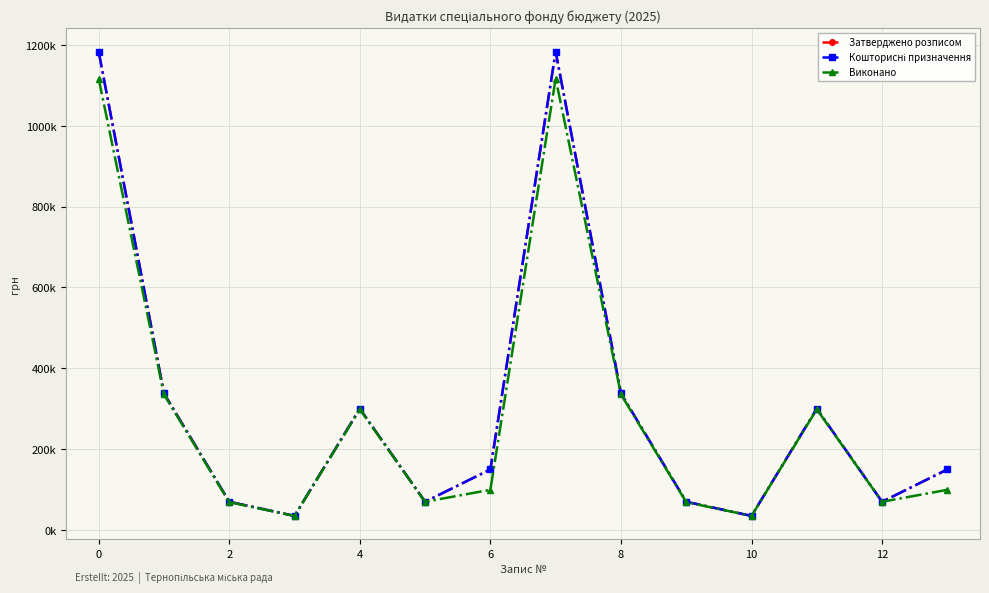

What is the minimum value for Кошторисні призначення?

35000.0